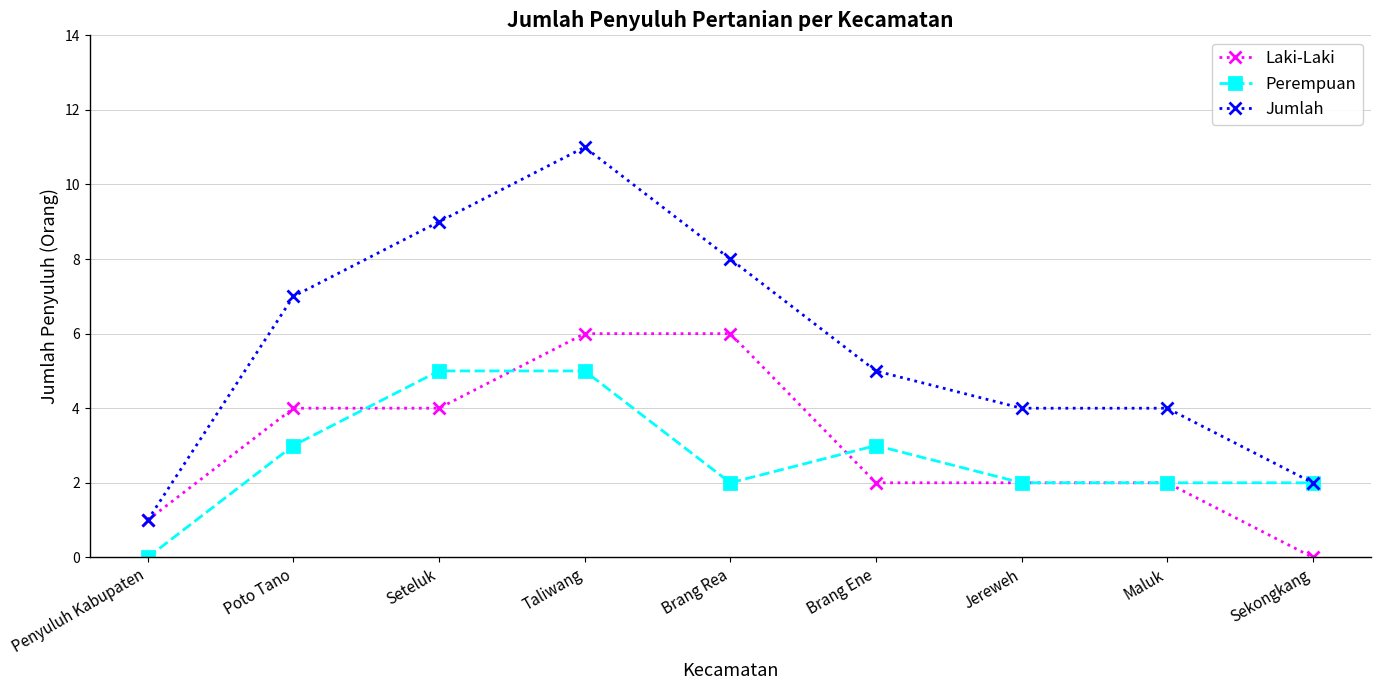

What is the label of the 7th point from the left?

Jereweh